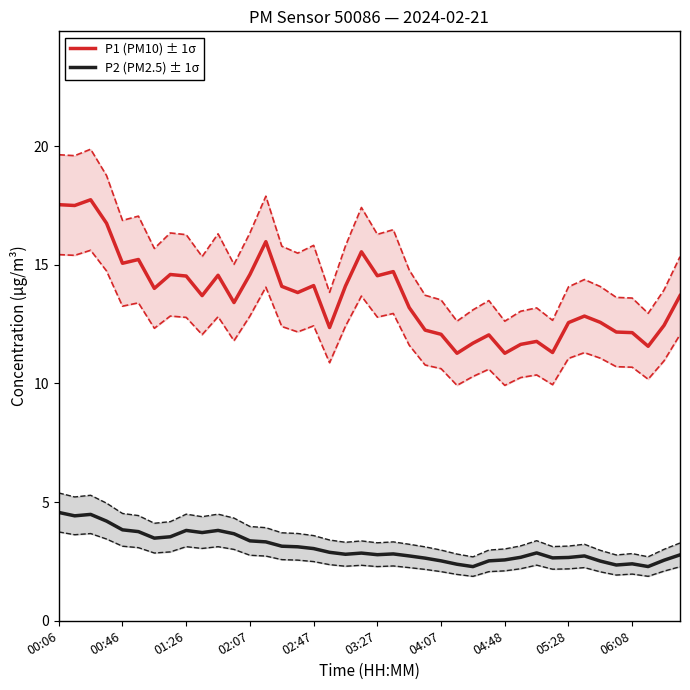

True or false: P2 (PM2.5) ± 1σ has a value of 0.6 at 30.

False